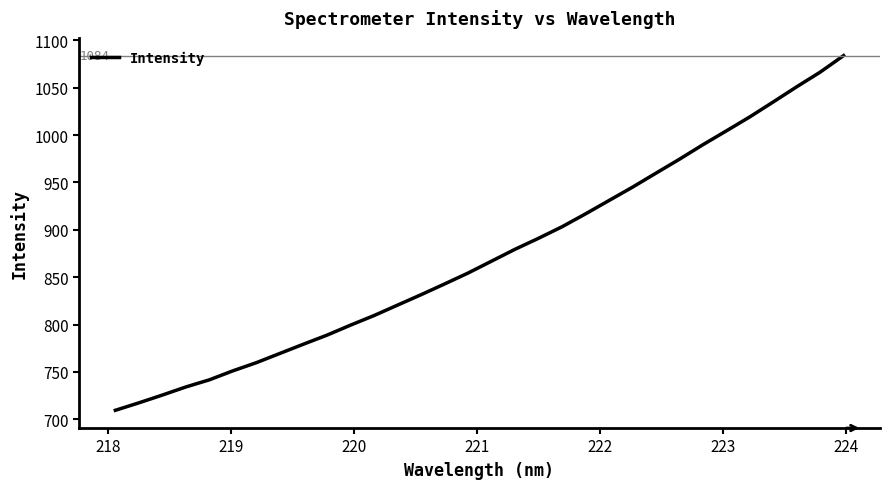

What is the sum of all values?

27951.3